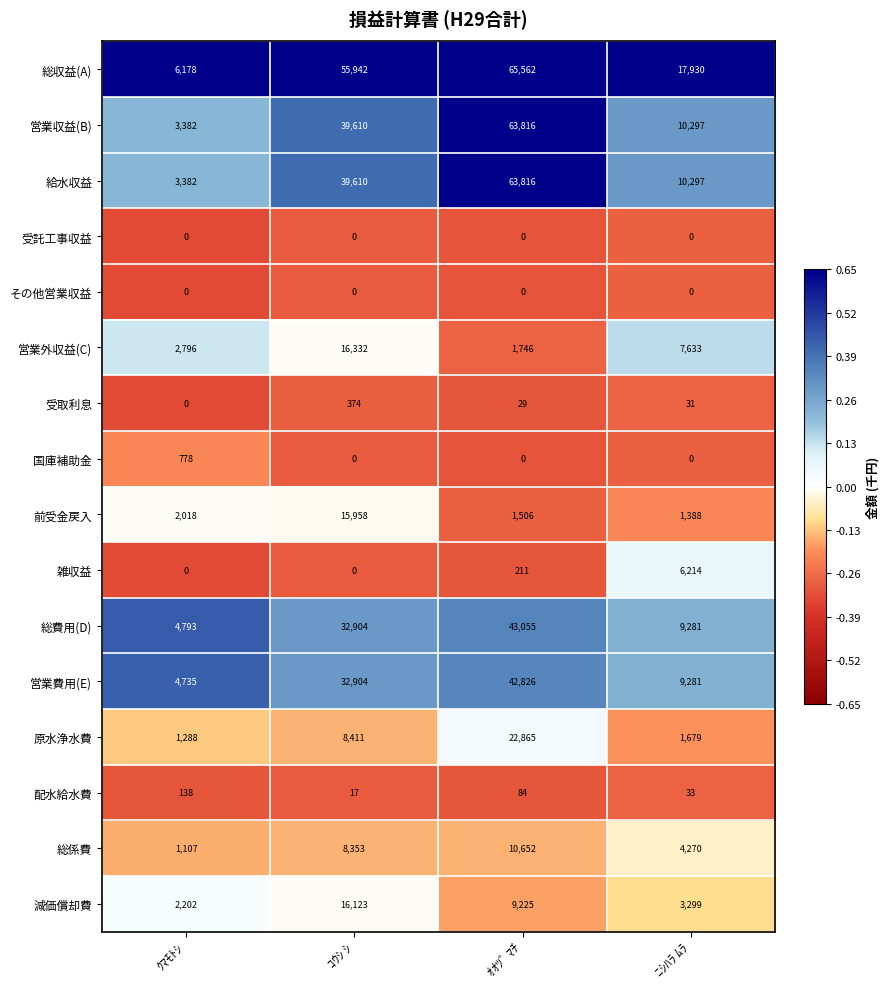

What is the spread (max minus min) of values at ﾆｼﾊﾗ ﾑﾗ?

17930